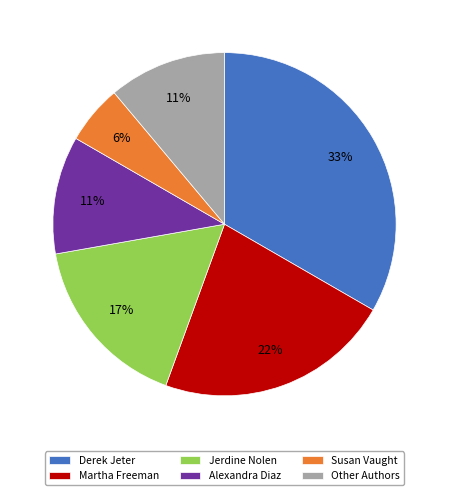

Which category has the biggest portion of the pie?

Derek Jeter